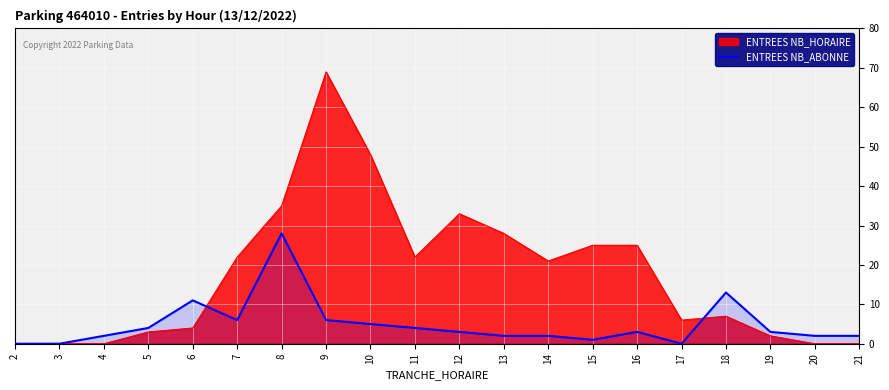

What is the spread (max minus min) of values at 16?

22